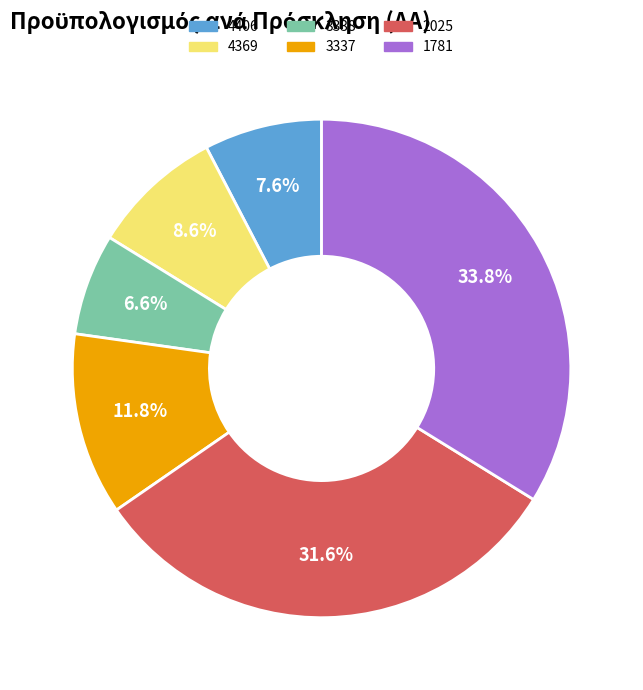

To the nearest percent, what portion does 2025 represent?

32%